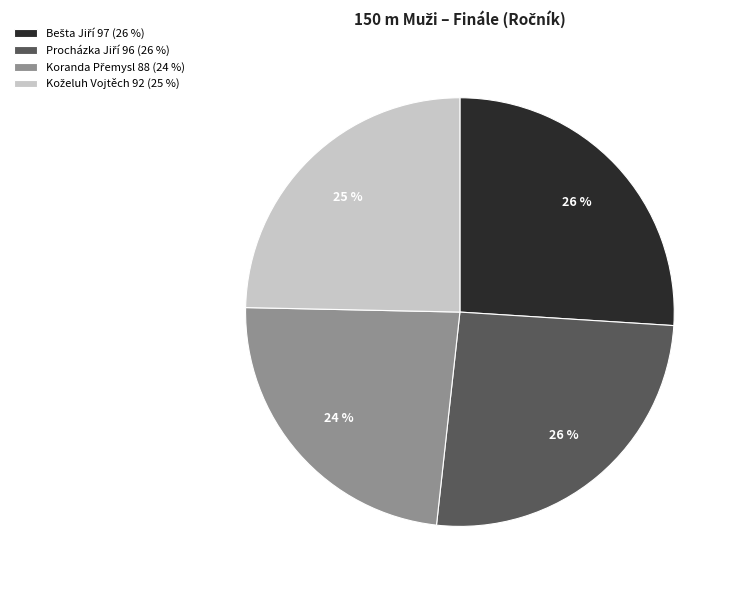

How many segments does this pie chart have?

4